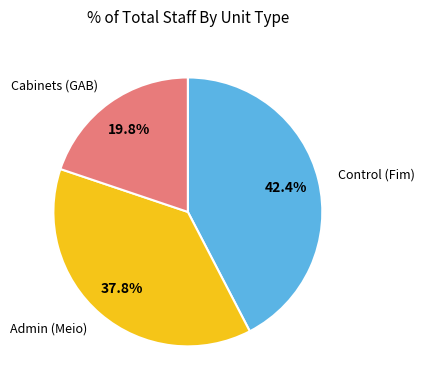

Does any single category account for the majority?

No